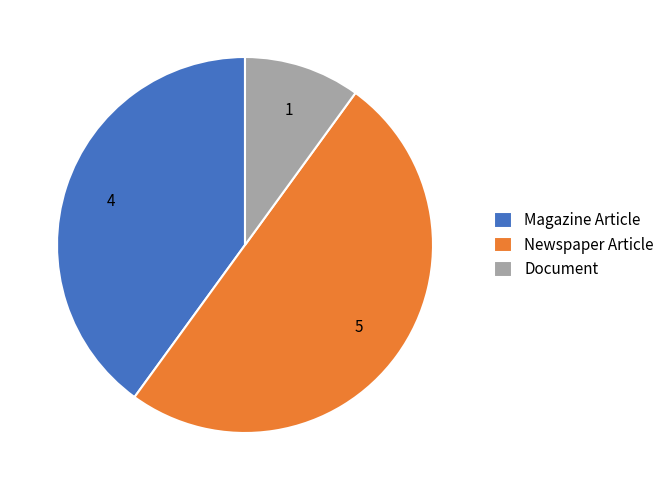

Combined, do Magazine Article and Newspaper Article account for over 50%?

Yes